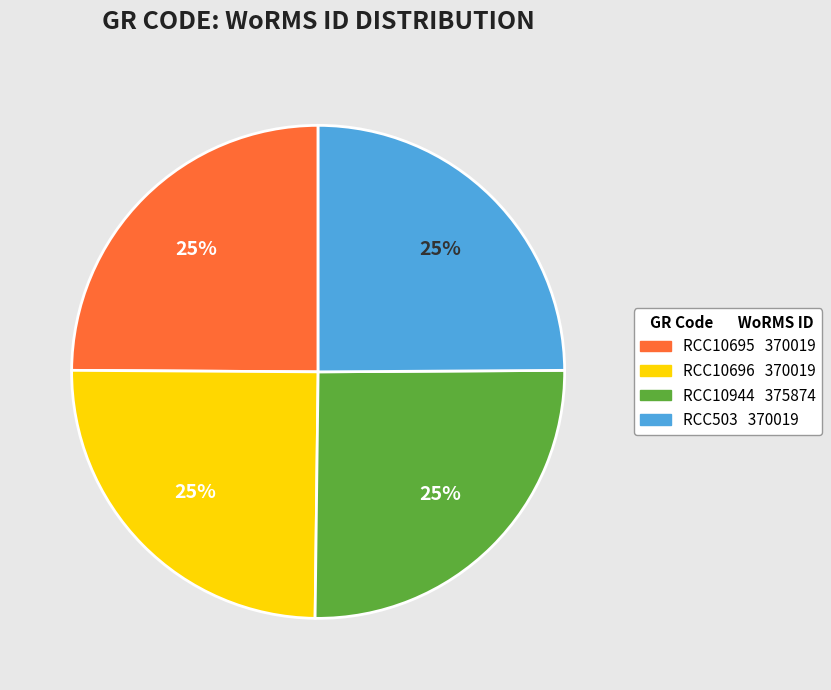

Count the number of slices in the pie.

4